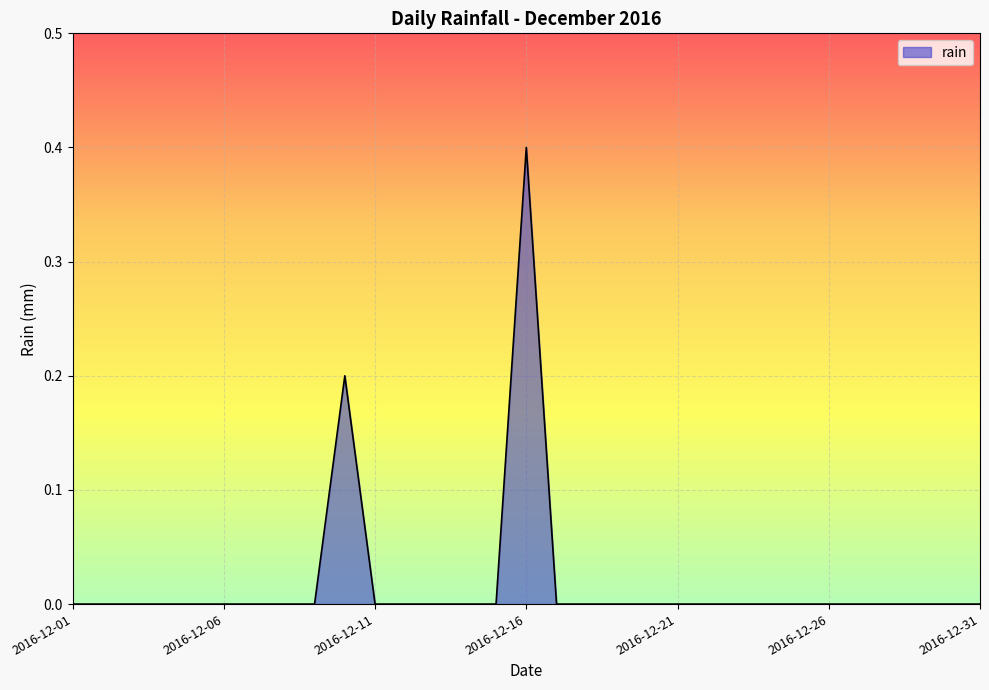

What is the maximum value shown in the chart?

0.4